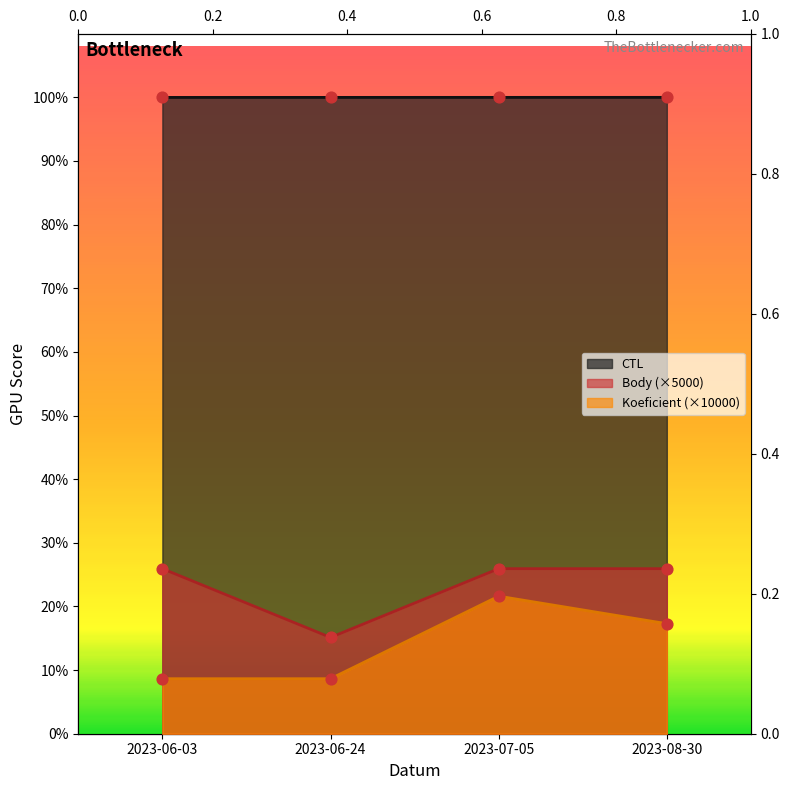

Is the value of Body at 2023-08-30 greater than the value of Koeficient at 2023-07-05?

Yes